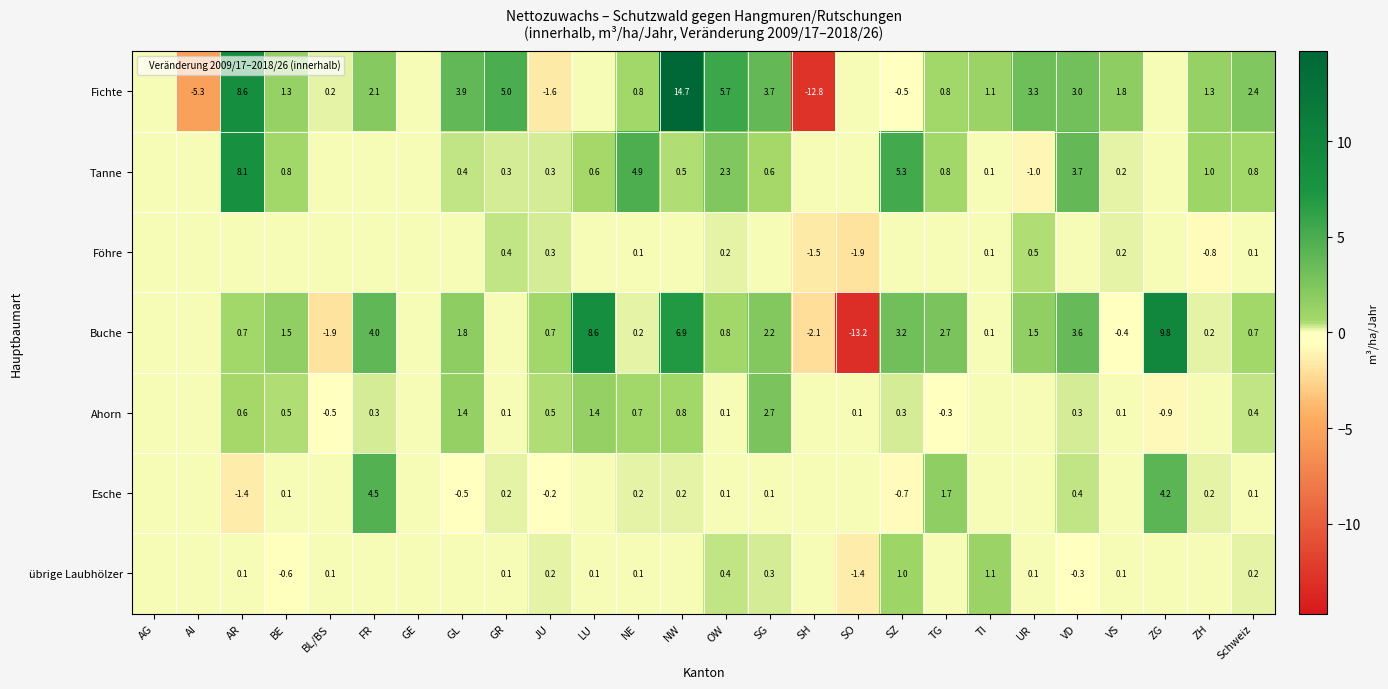

What is the sum of the Buche values at TG and BE?

4.2